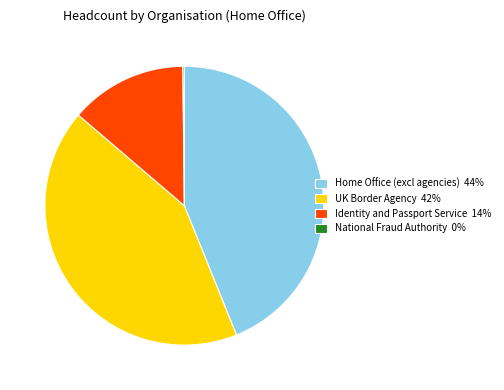

Between Home Office (excl agencies) 44% and Identity and Passport Service 14%, which is larger?

Home Office (excl agencies) 44%